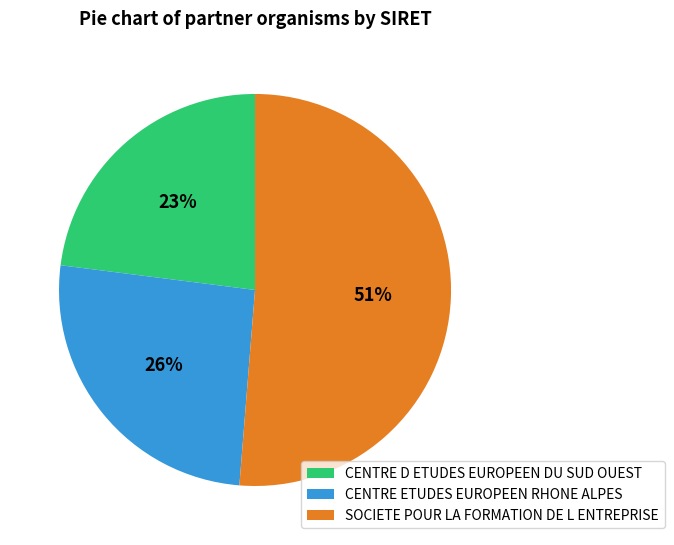

Is it true that CENTRE D ETUDES EUROPEEN DU SUD OUEST is 17% of the pie?

False